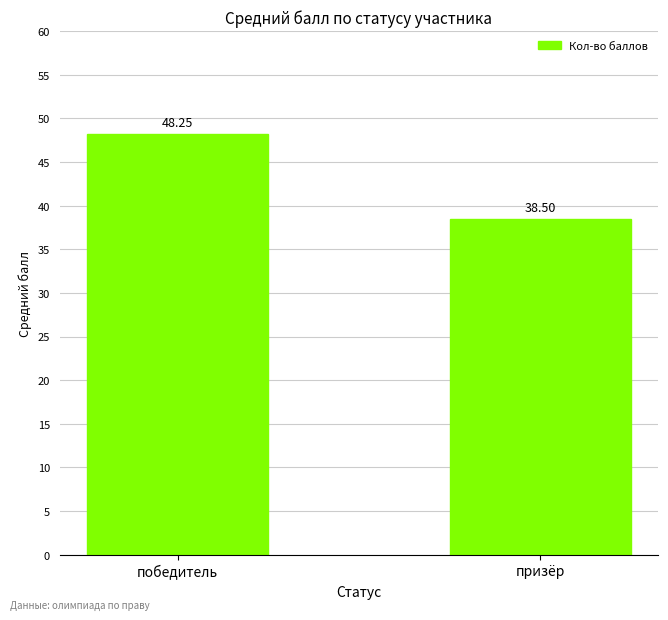

Approximately how many times larger is the value at призёр compared to победитель?

0.8